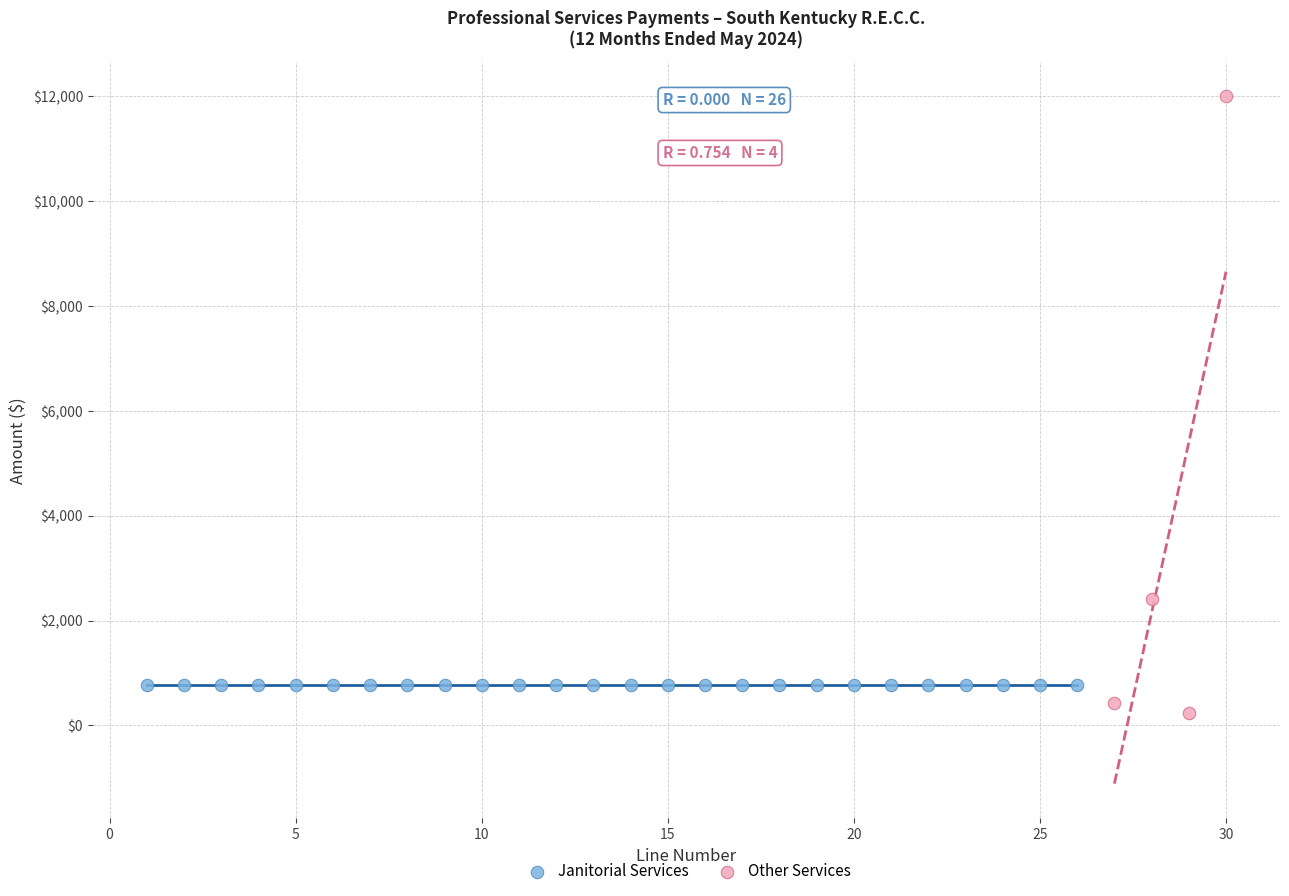

Which series contains the highest Y value?

Other Services